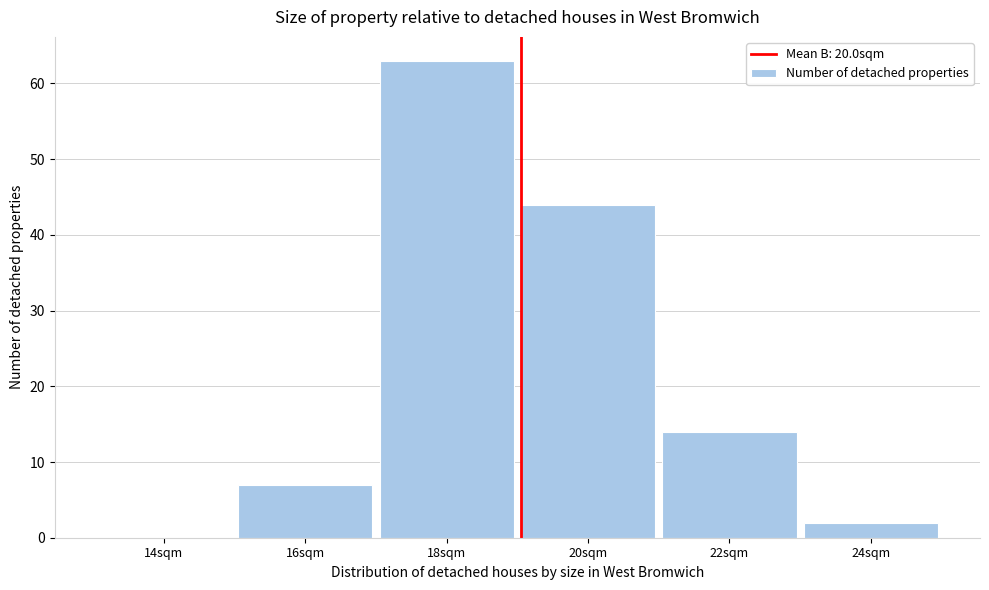

Reading left to right, what are all the values shown in this chart?

14sqm=0	16sqm=7	18sqm=63	20sqm=44	22sqm=14	24sqm=2